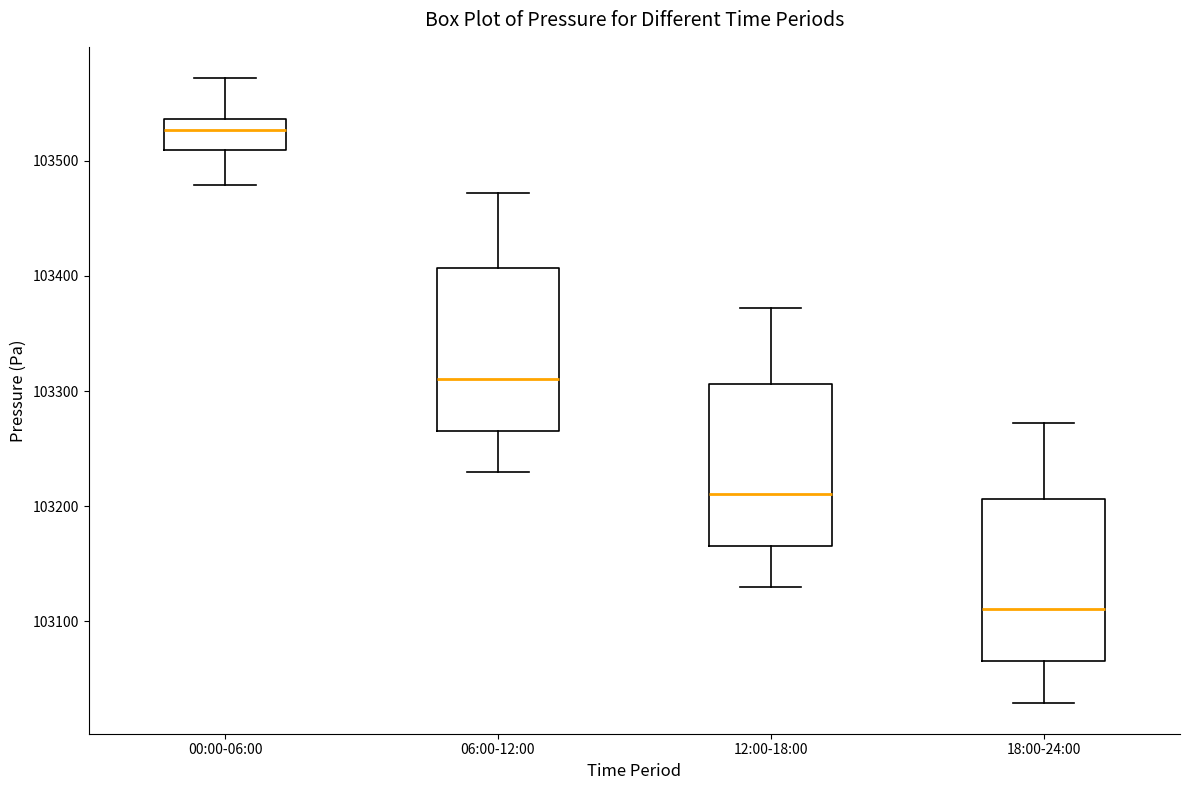

Reading left to right, read every box against the y-axis: the position of its median line, the range the box covers, and the ends of its whiskers. The values are not printed on the chart, so give them approximately, as read against the axis.

00:00-06:00: median 103530, box 103510 to 103540, whiskers 103480 to 103570
06:00-12:00: median 103310, box 103270 to 103410, whiskers 103230 to 103470
12:00-18:00: median 103210, box 103170 to 103310, whiskers 103130 to 103370
18:00-24:00: median 103110, box 103070 to 103210, whiskers 103030 to 103270